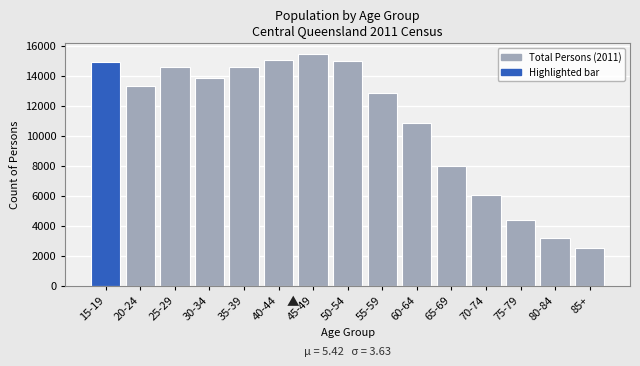

What is the value of the 8th bar from the left?

14987